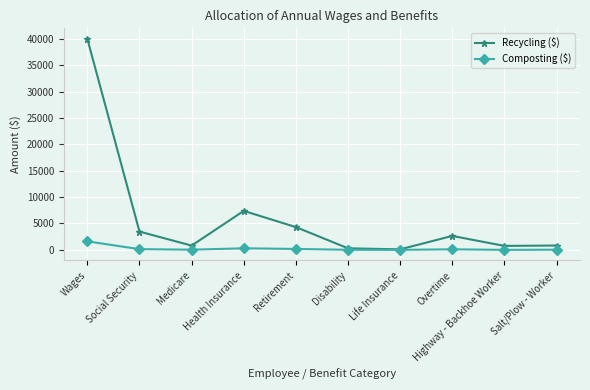

How many data points in Recycling ($) are above 2645?

5